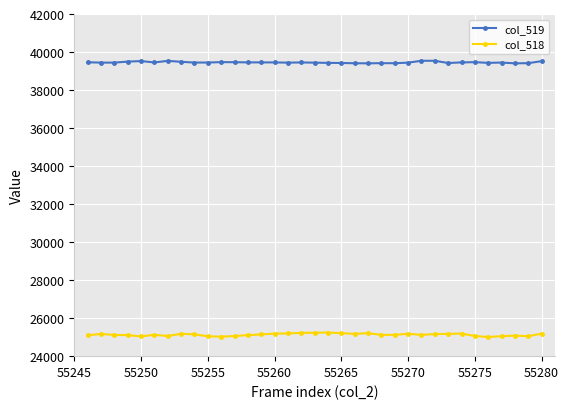

List the series in order of their overall mean, highest first.

col_519, col_518